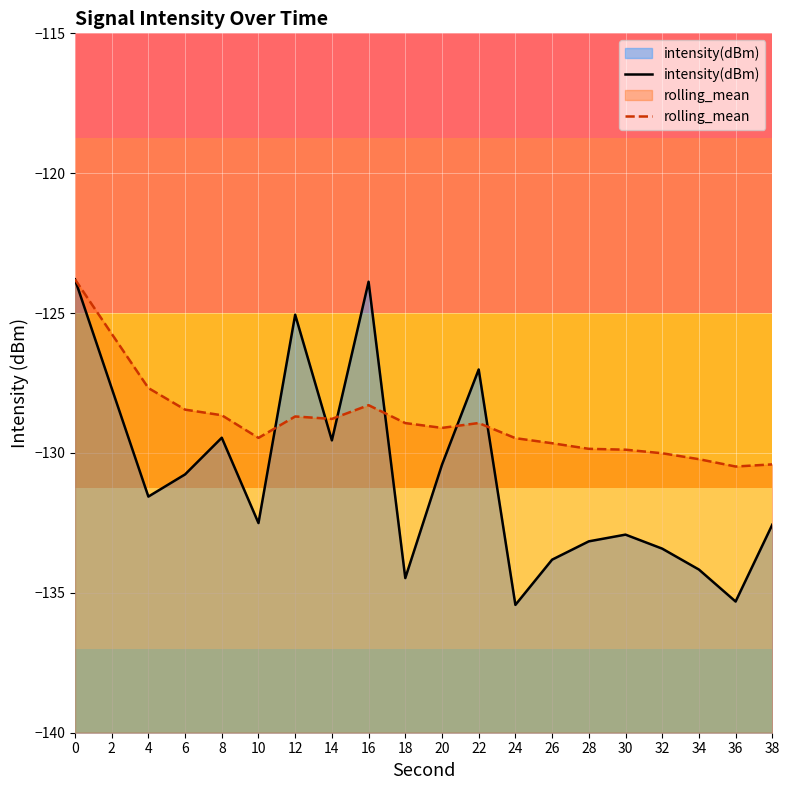

The intensity(dBm) series shows -123.9 at 16. True or false?

True